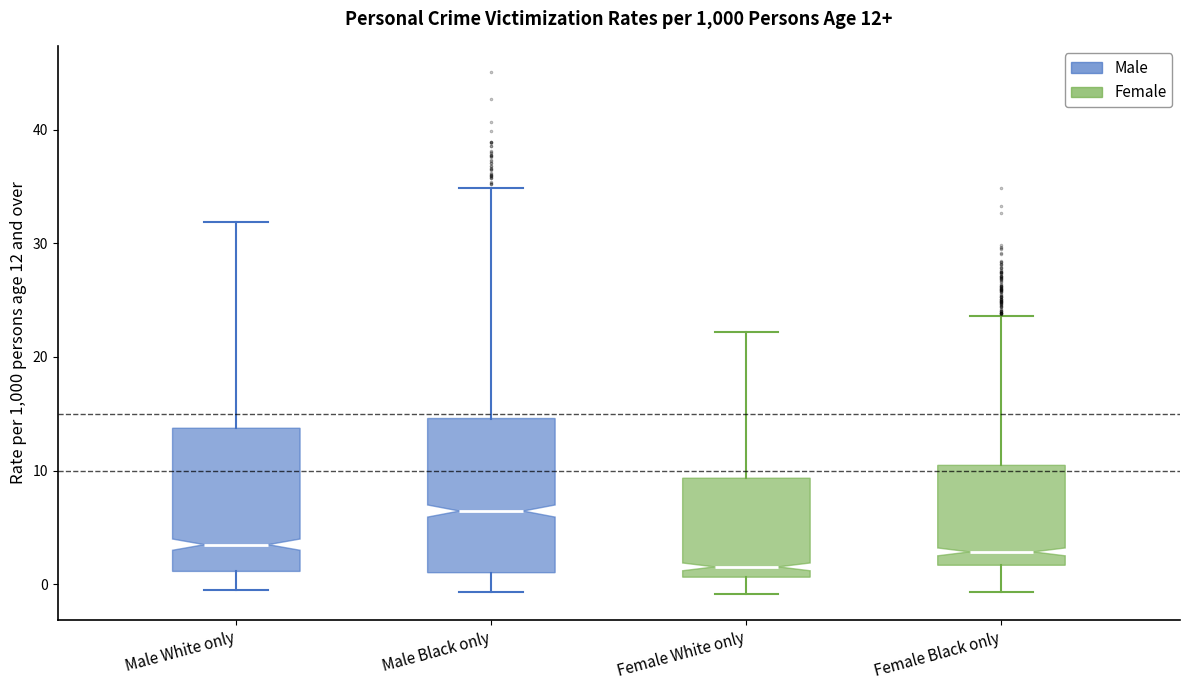

Which box has the highest median line?

Male Black only